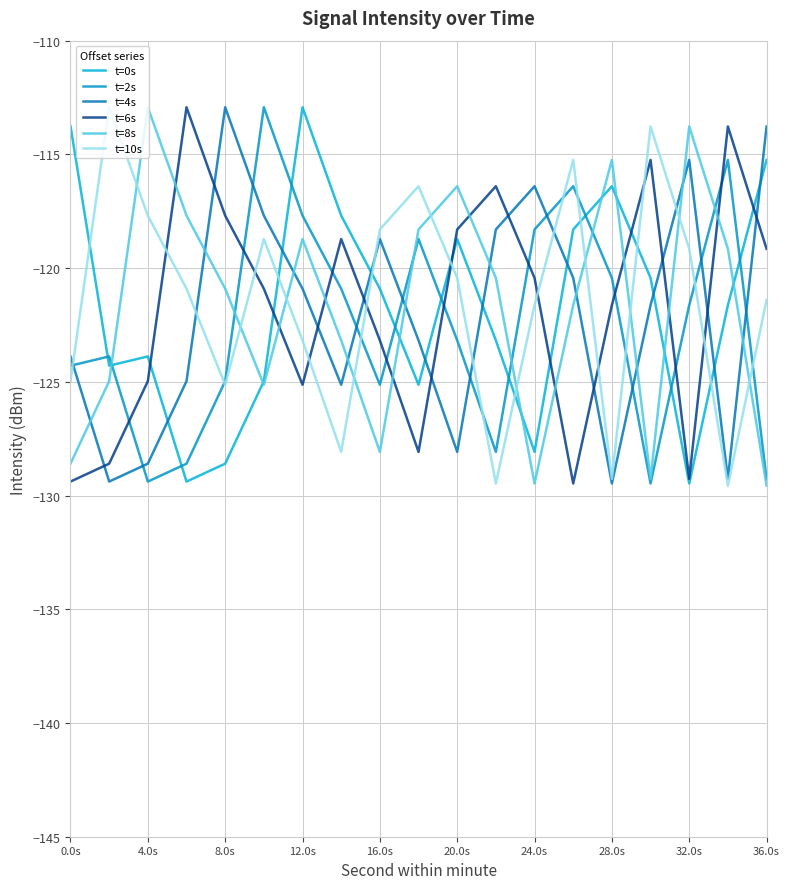

How many intersections are there between t=8s and t=2s?

6